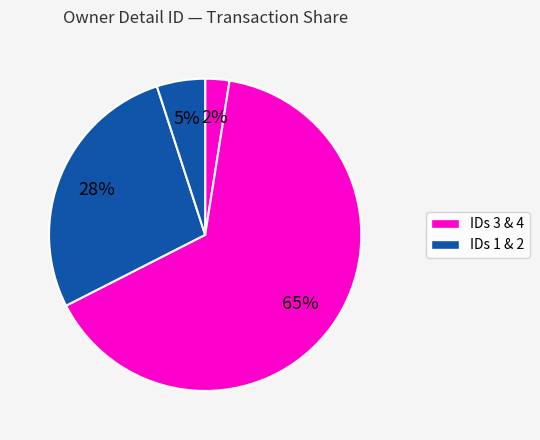

How many slices are in this pie chart?

4